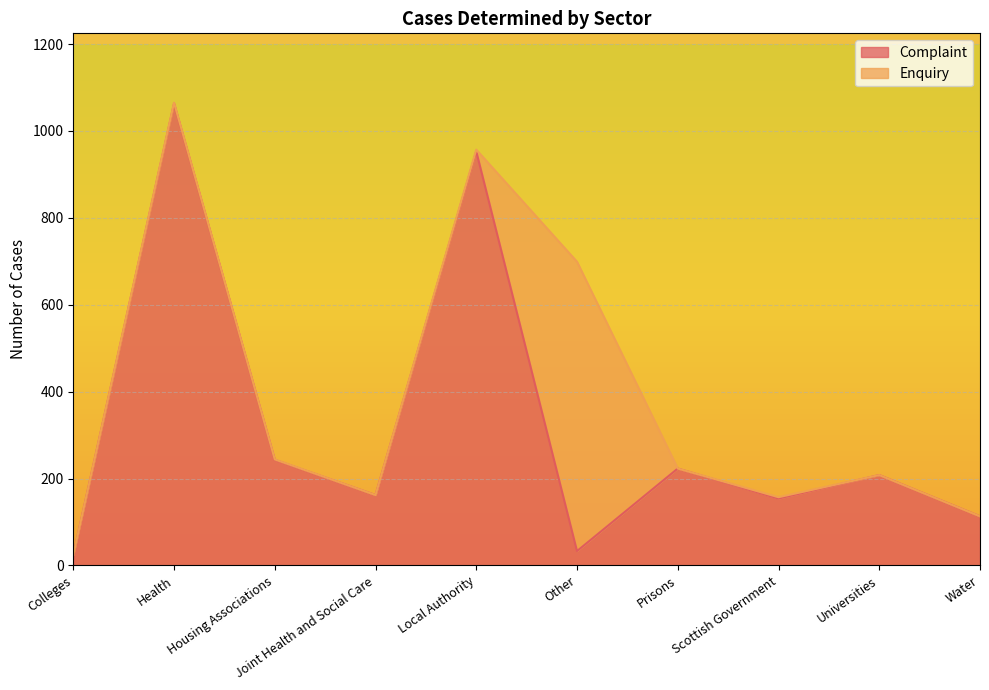

How many values exceed 208?

4